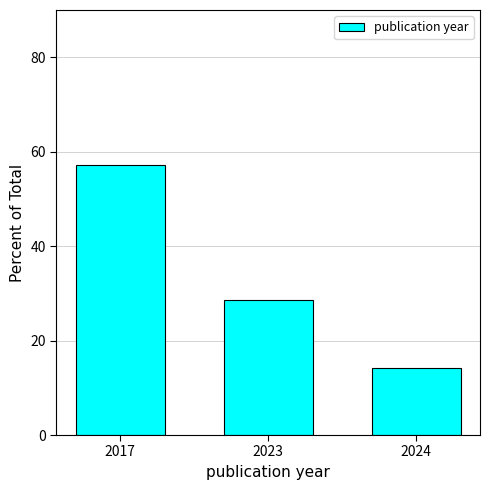

List the labels in order of value, largest first.

2017, 2023, 2024